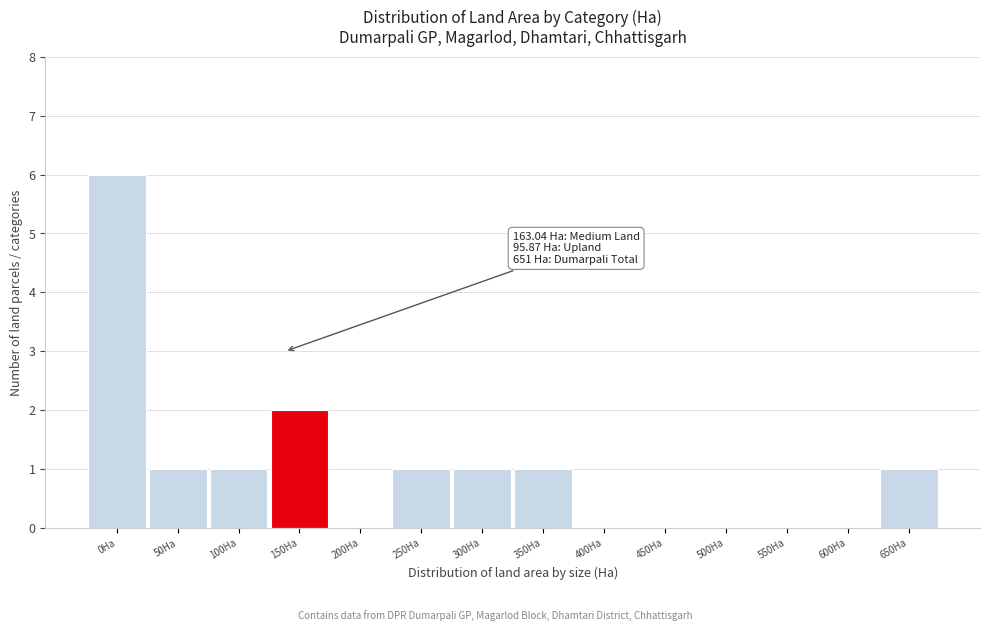

Reading left to right, transcribe all the data shown in this chart.

0Ha=6	50Ha=1	100Ha=1	150Ha=2	200Ha=0	250Ha=1	300Ha=1	350Ha=1	400Ha=0	450Ha=0	500Ha=0	550Ha=0	600Ha=0	650Ha=1